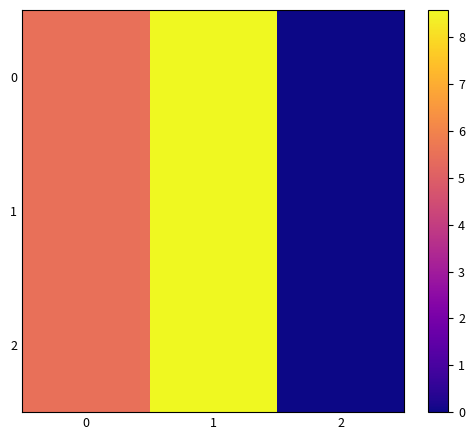

What is the total value across all series at 1?

25.7